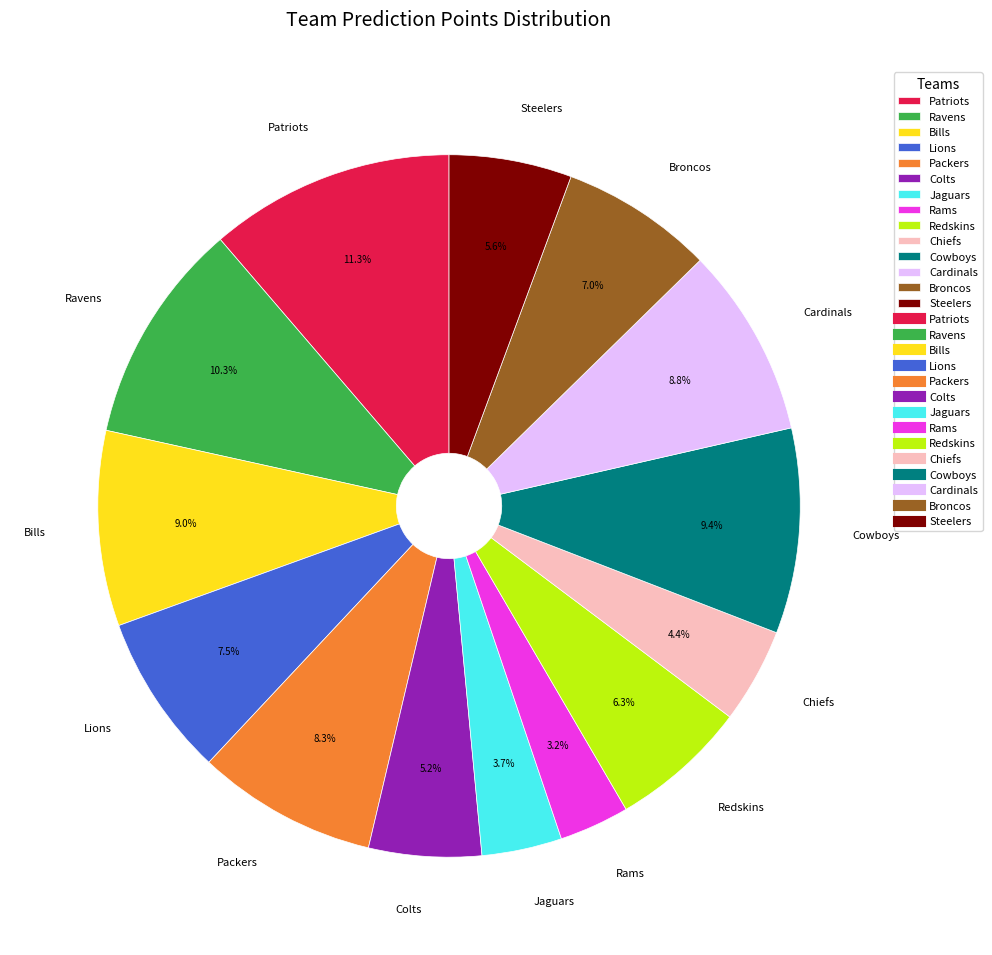

Does Cardinals account for over 50% of the chart?

No